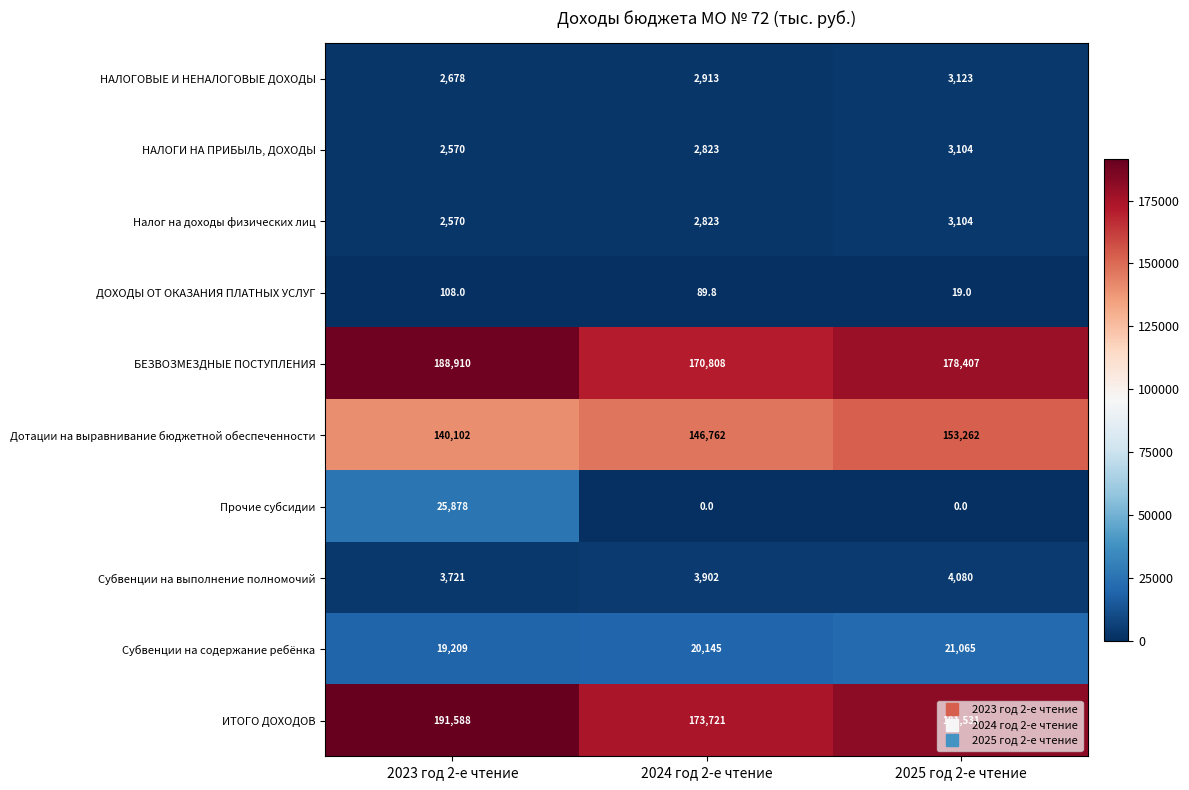

Which series has the widest spread of values?

Прочие субсидии